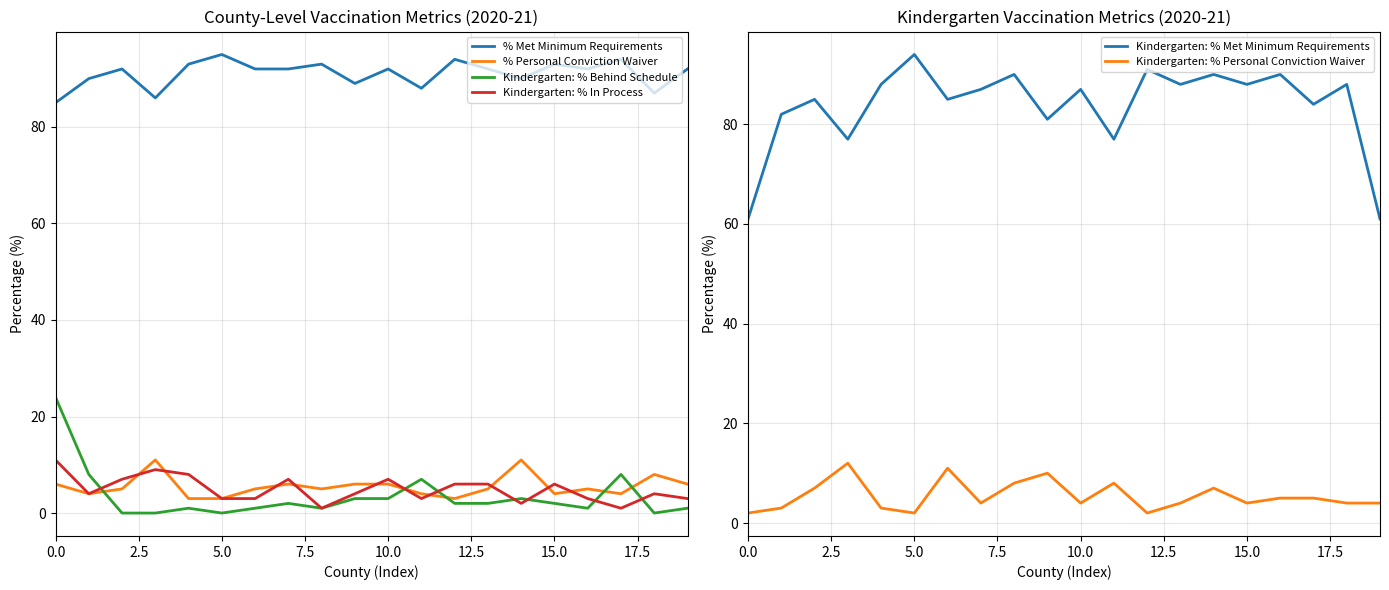

True or false: Kindergarten: % Behind Schedule and % Met Minimum Requirements cross at least once.

False